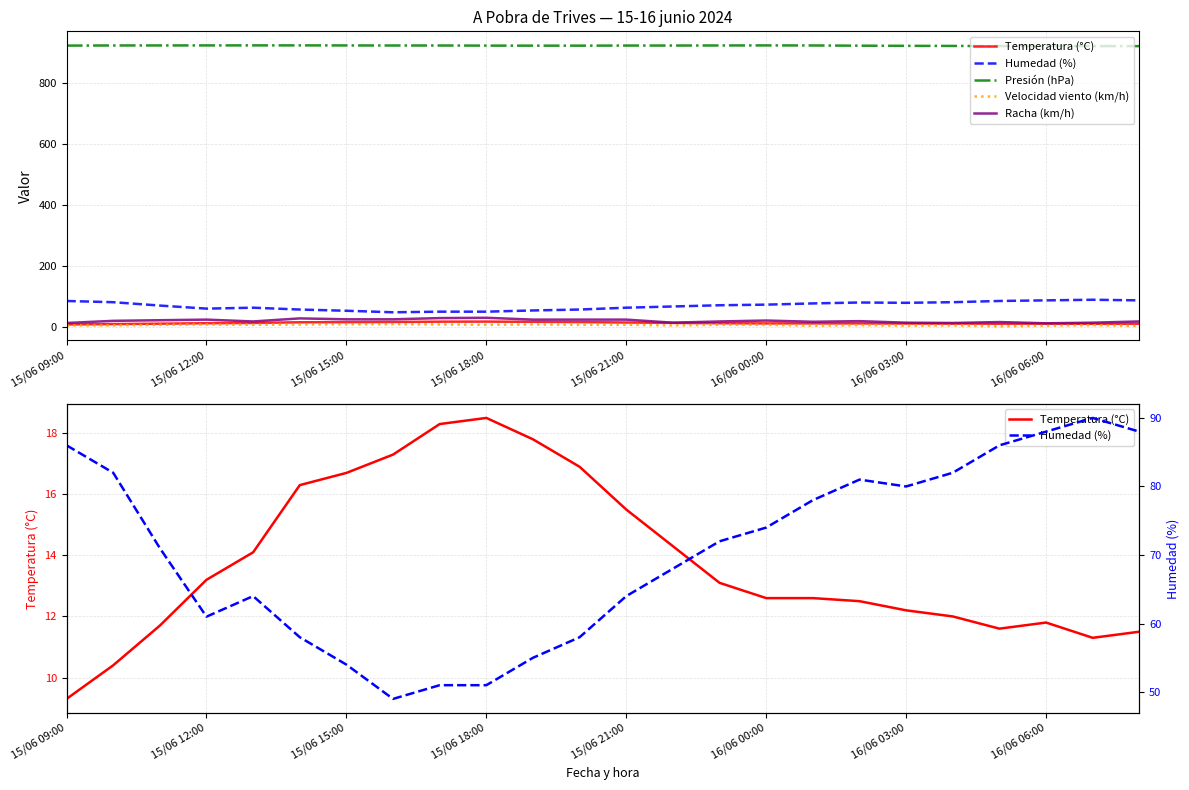

What is the total value across all series at 8?

1030.4